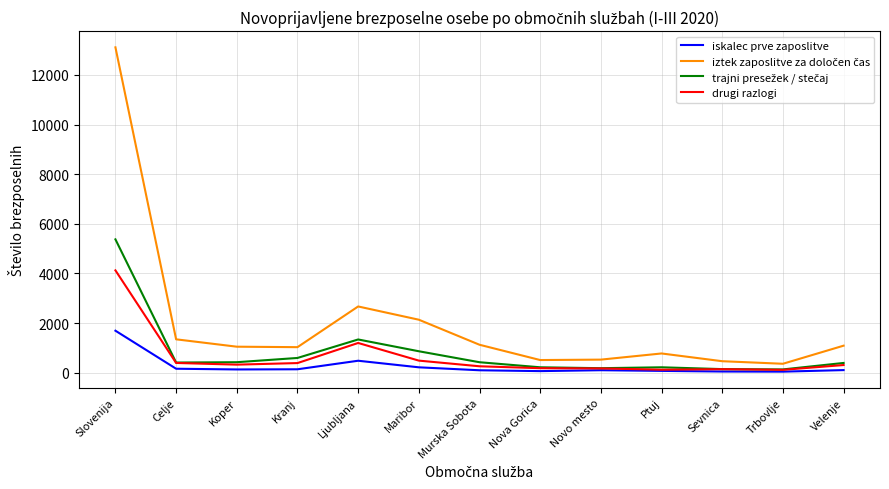

Does the chart display data point markers on the line(s)?

No